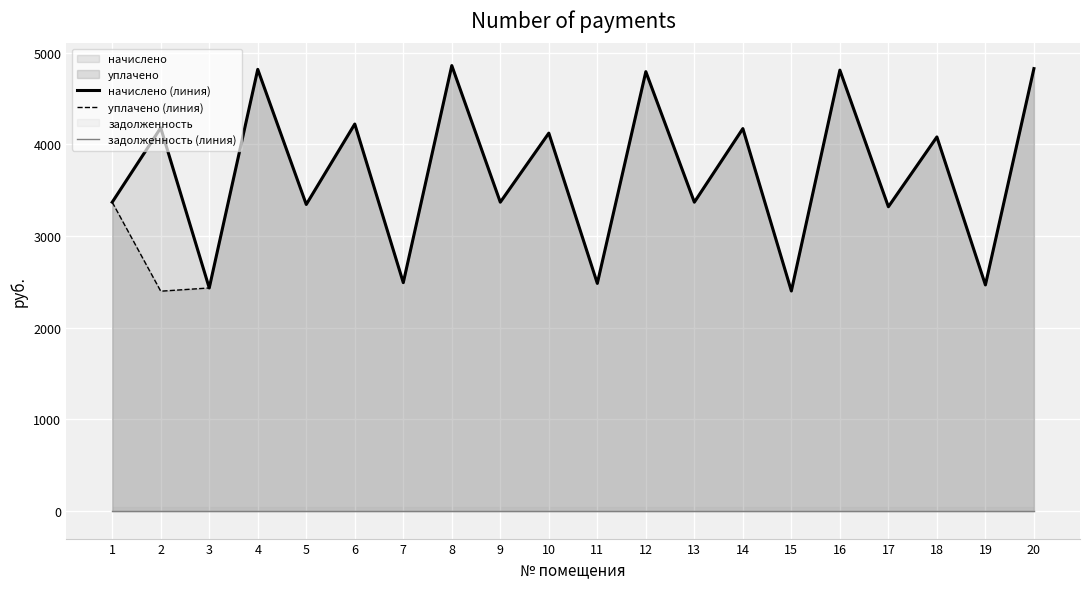

How many categories are shown in the chart?

20